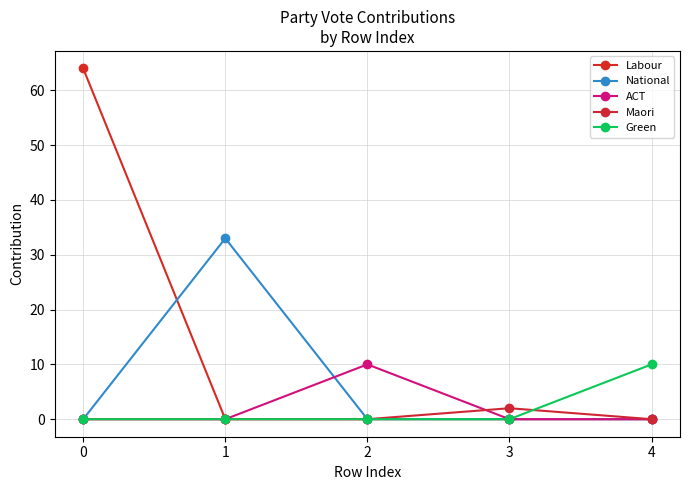

Does the chart display data point markers on the line(s)?

Yes